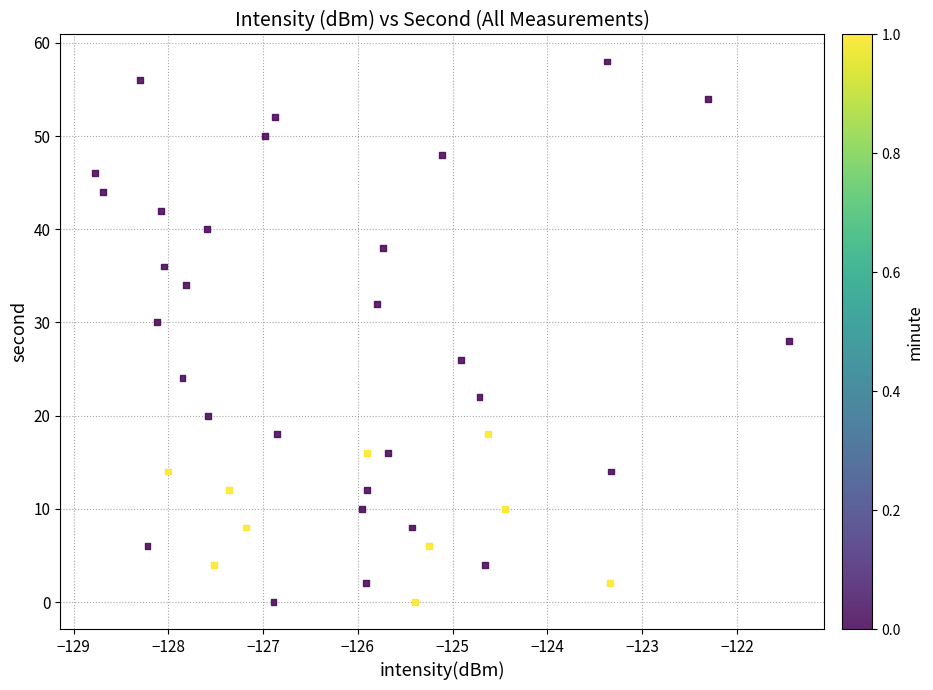

What is the range of Y values (max minus min)?

58